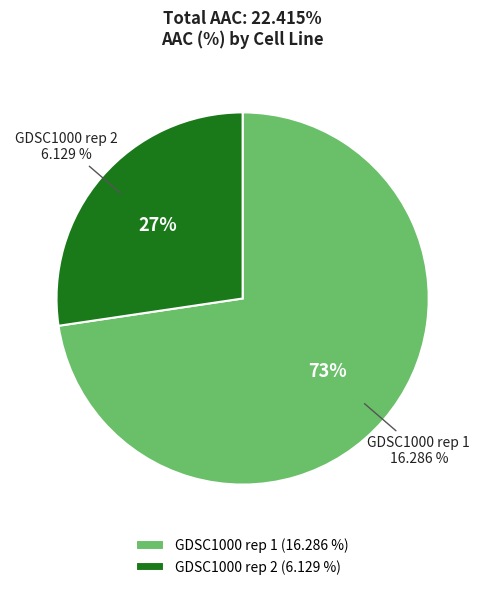

The GDSC1000 rep 2 slice represents 16% of the pie. True or false?

False